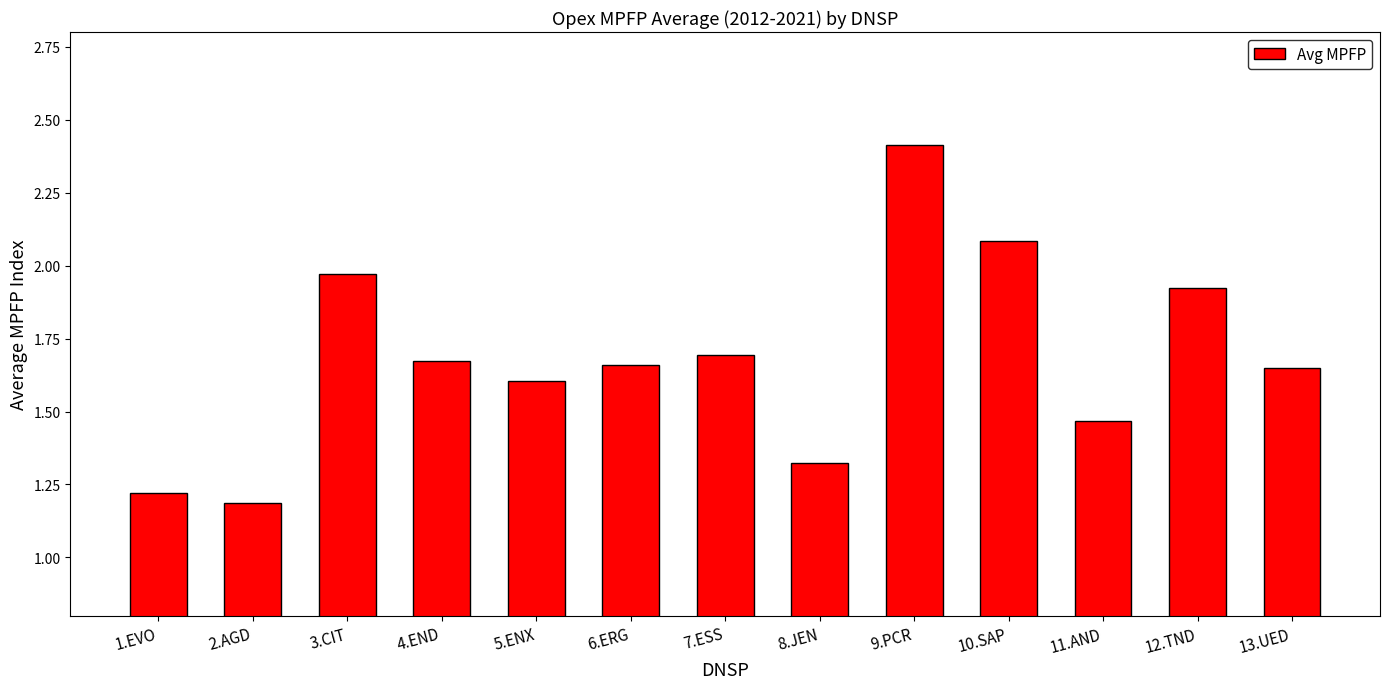

What is the value of the 5th bar from the left?

1.6